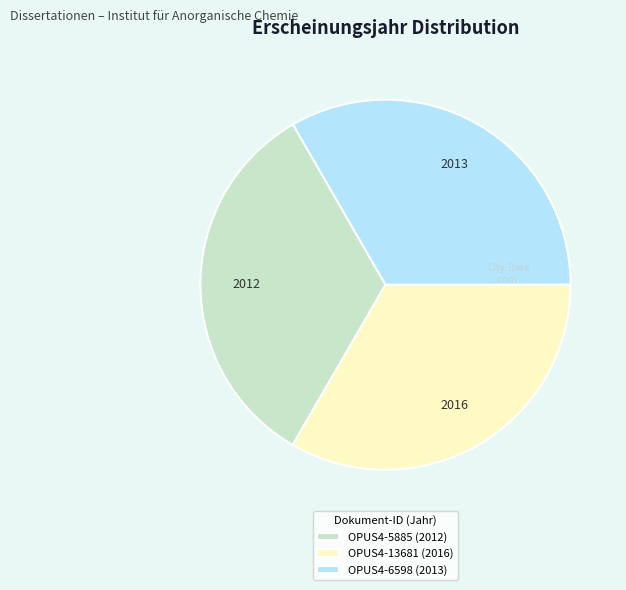

Combined, do OPUS4-6598 (2013) and OPUS4-5885 (2012) account for over 50%?

Yes